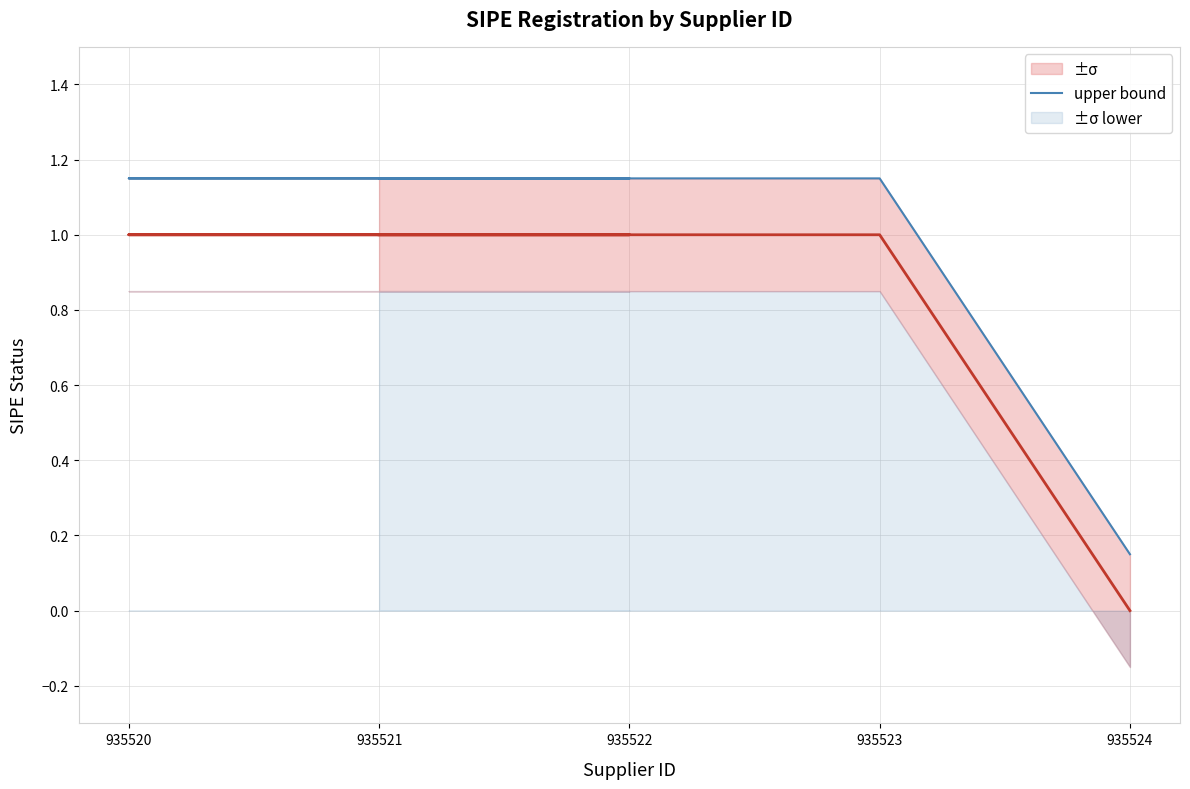

Count the values in the range 1 to 2.

4